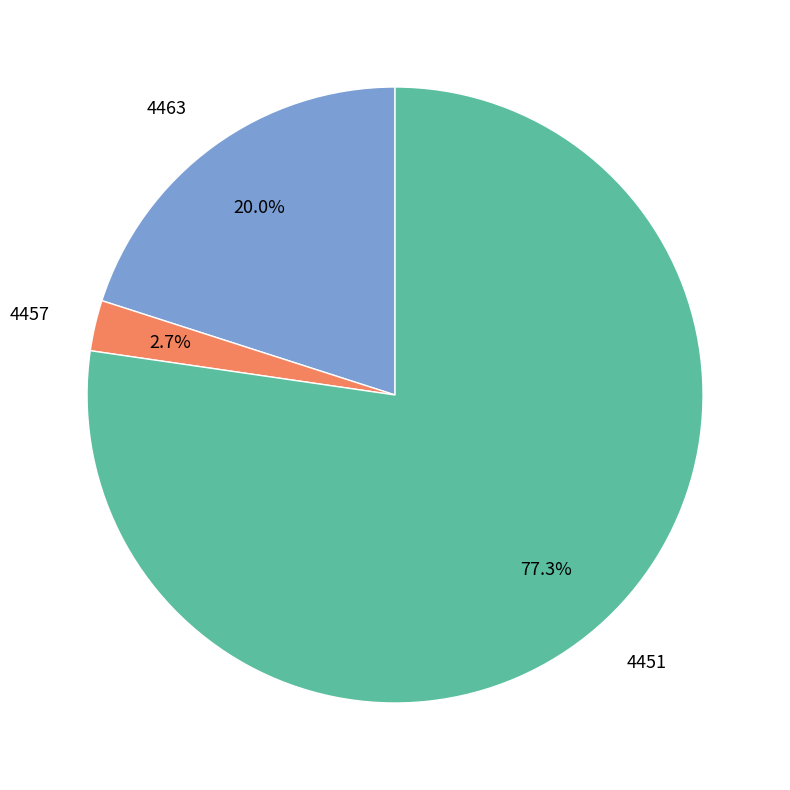

The 4457 slice represents 3% of the pie. True or false?

True